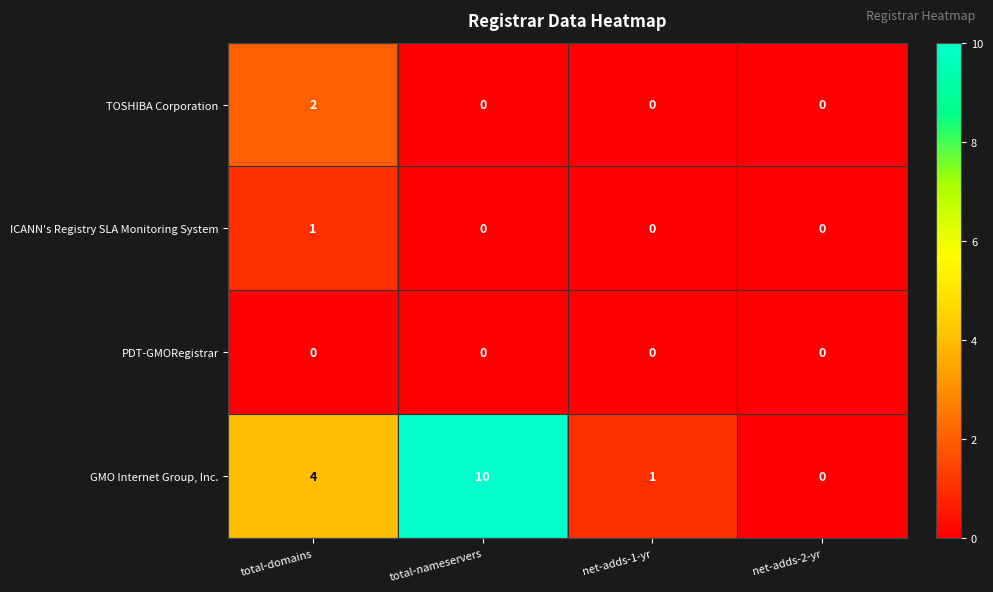

What is the sum of the GMO Internet Group, Inc. values at net-adds-2-yr and total-nameservers?

10